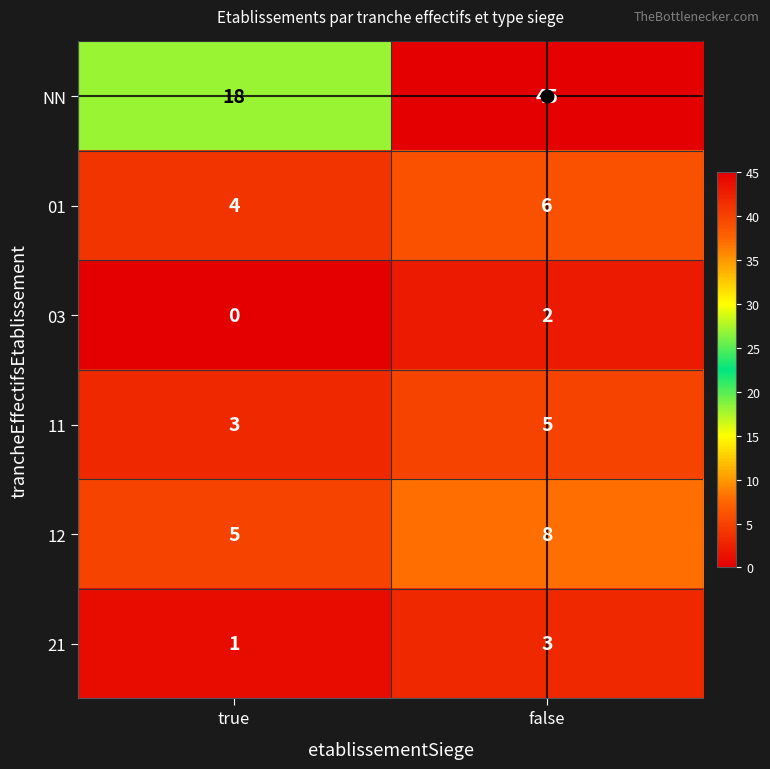

Which series has the largest range (max minus min)?

NN